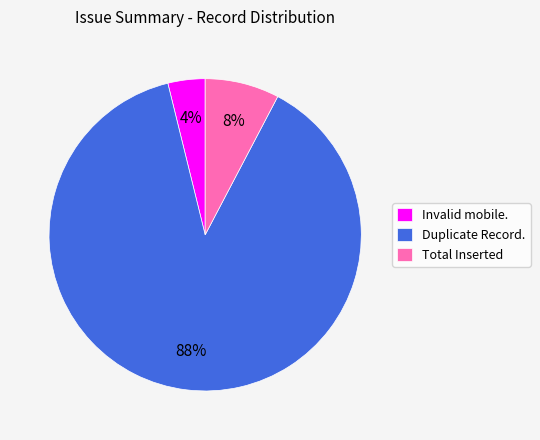

To the nearest percent, what portion does Duplicate Record. represent?

88%